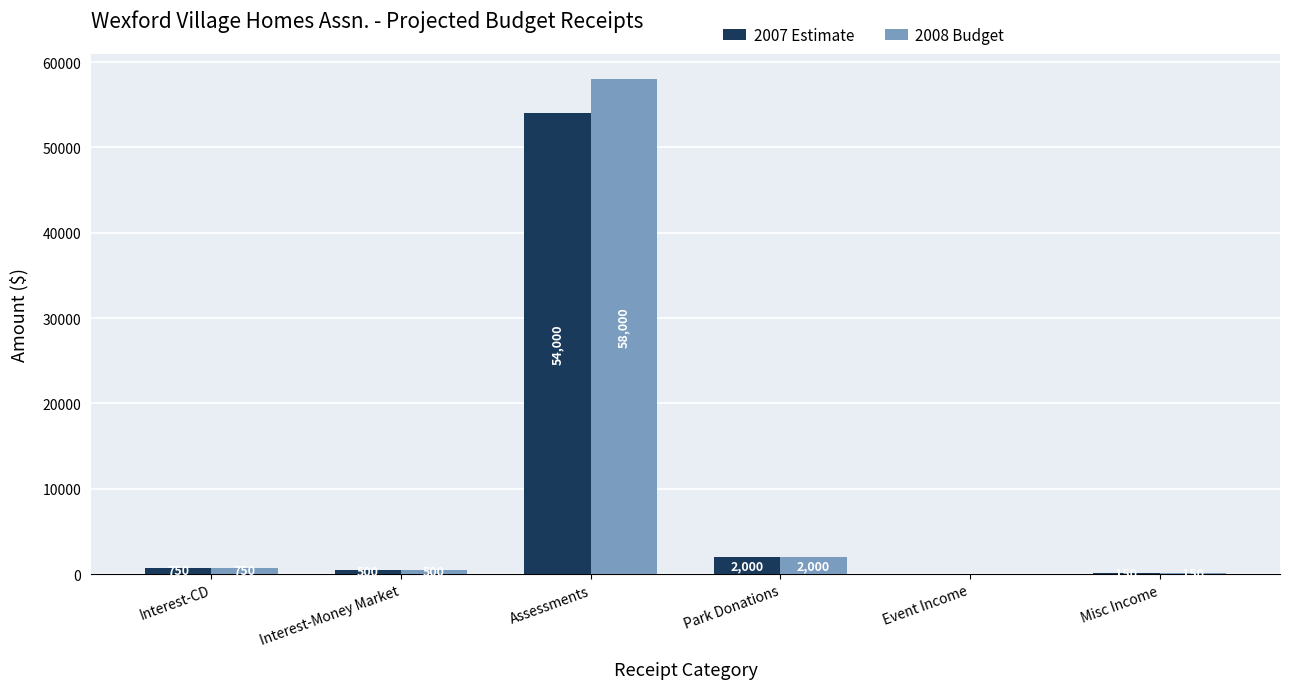

Count the number of categories in the chart.

6